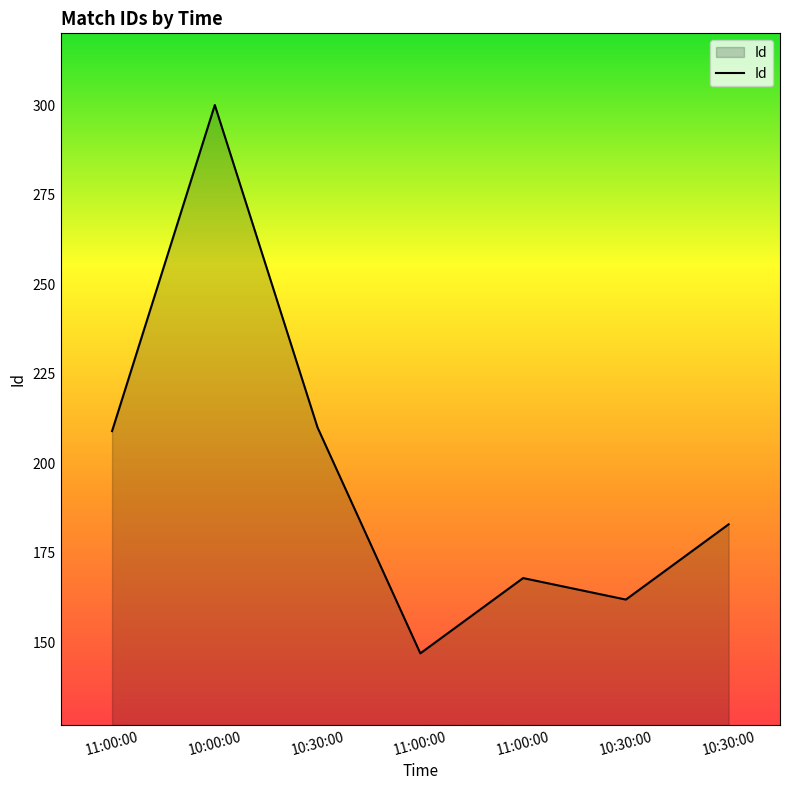

Count the number of data series in this chart.

1